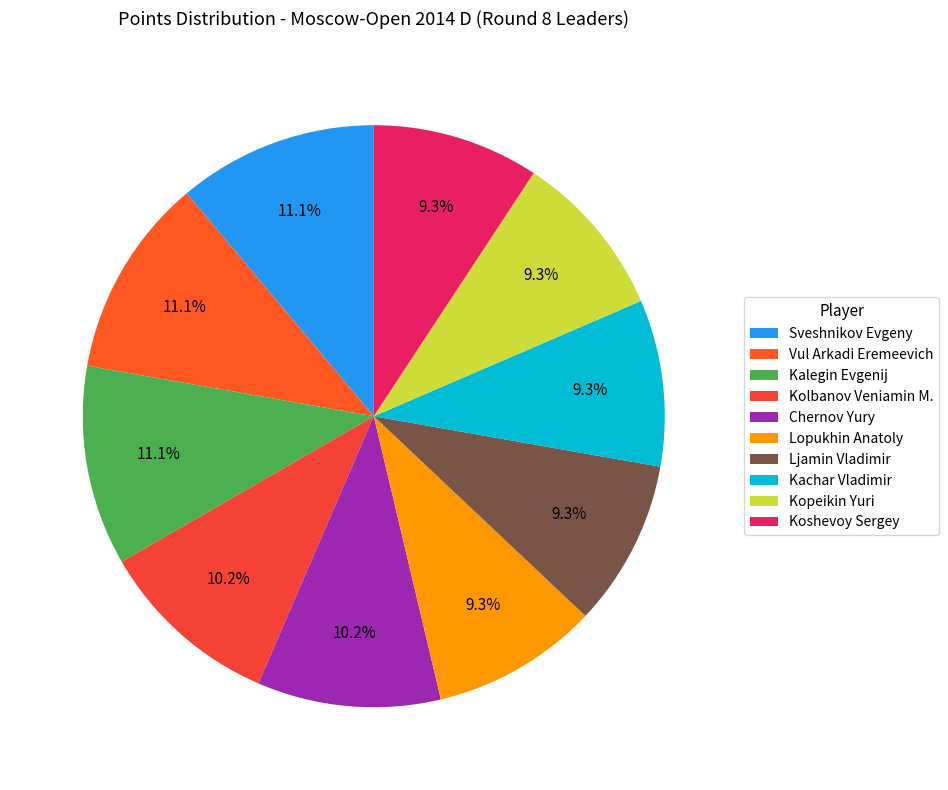

How many segments does this pie chart have?

10